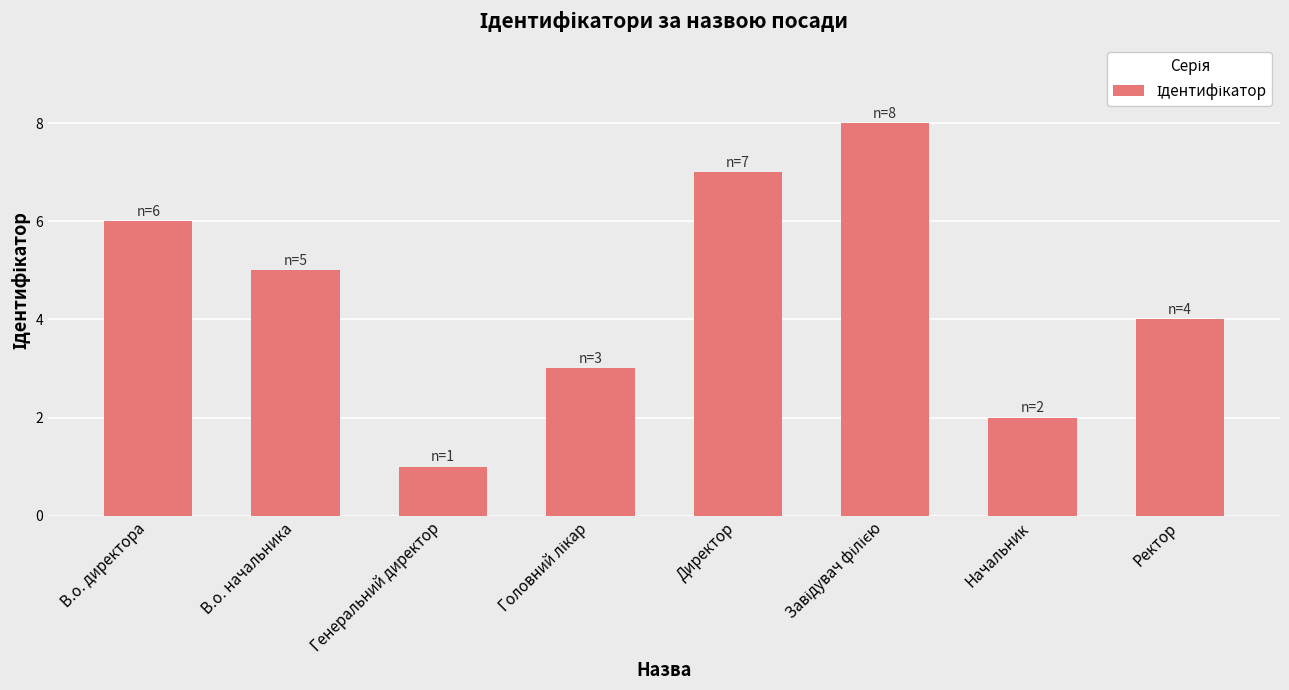

How many data points are less than 5?

4